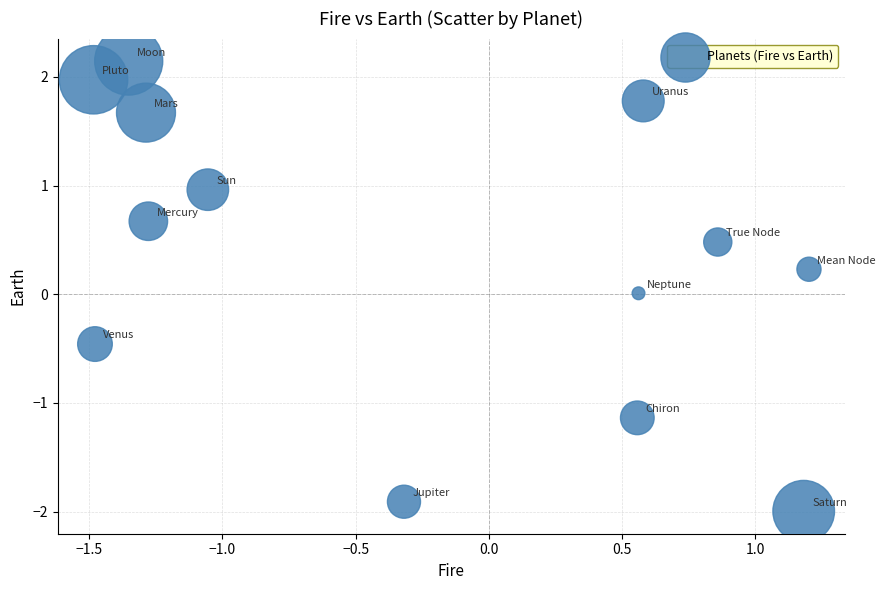

What is the range of Y values (max minus min)?

4.1